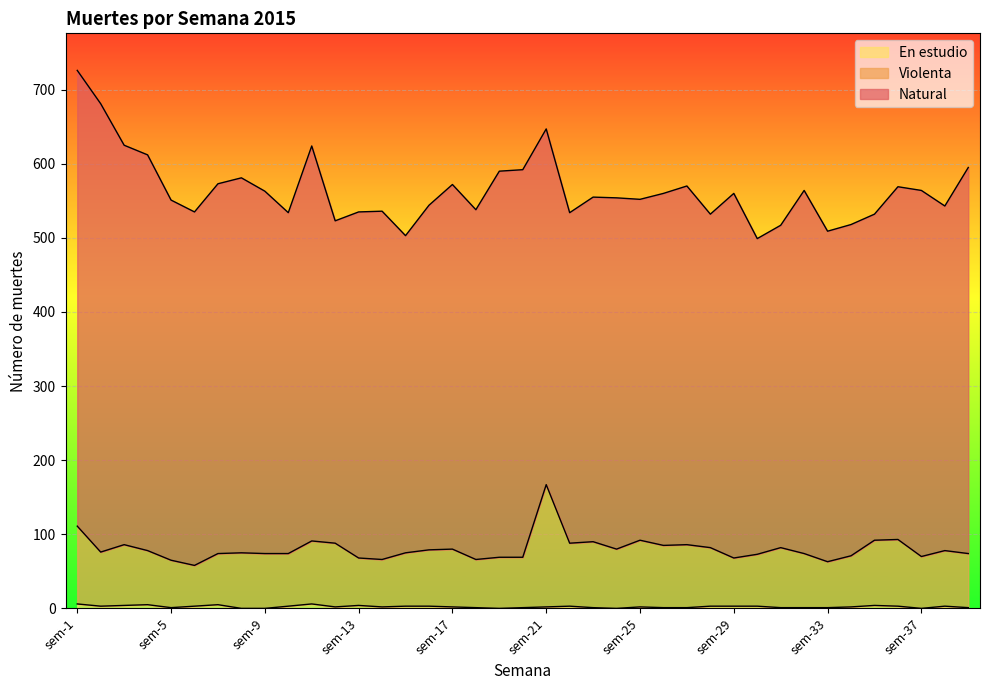

Which has a higher value, sem-14 or sem-21?

sem-21